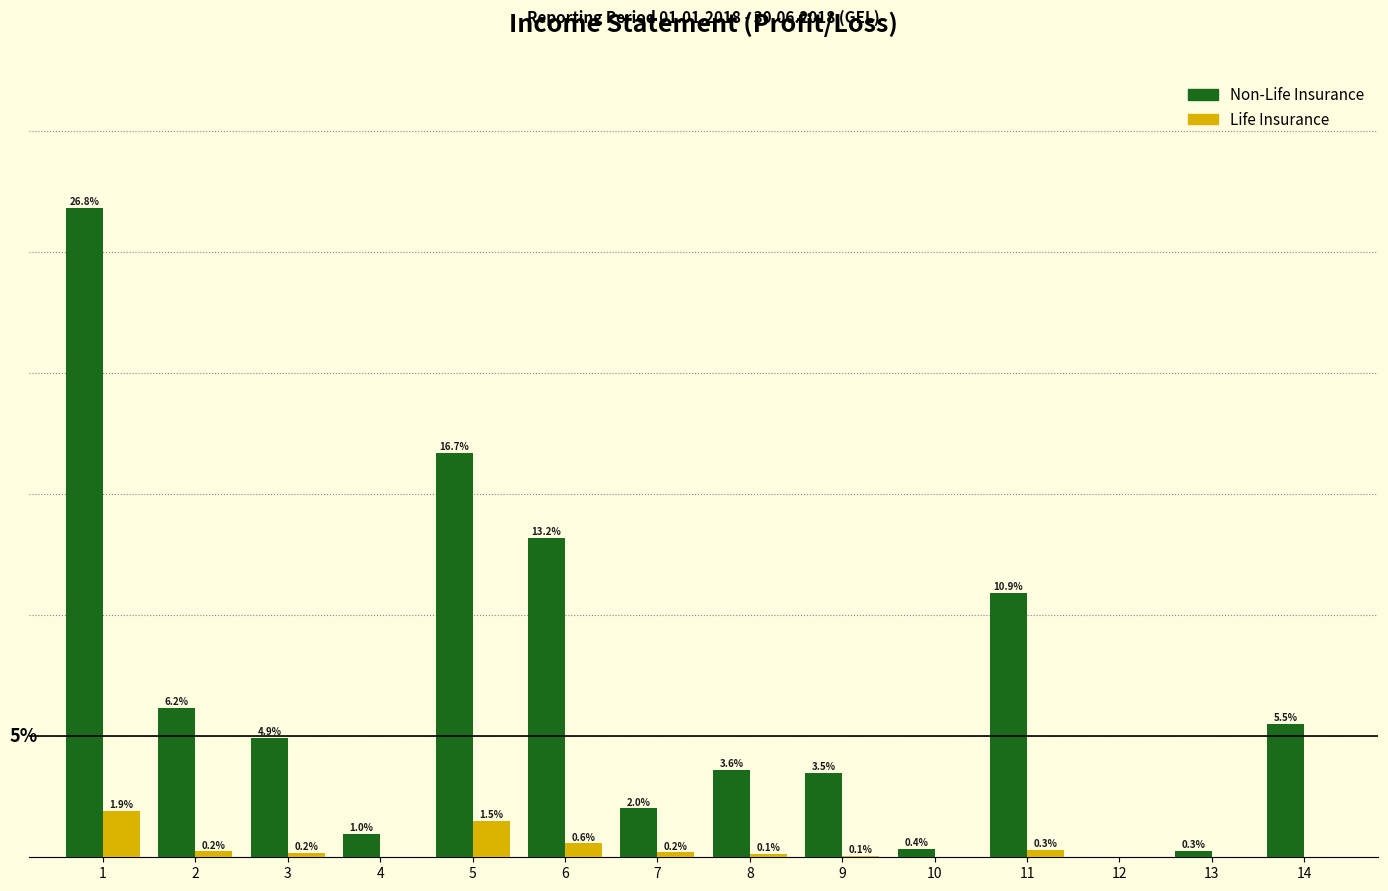

Which series has the largest total across all categories?

Non-Life Insurance